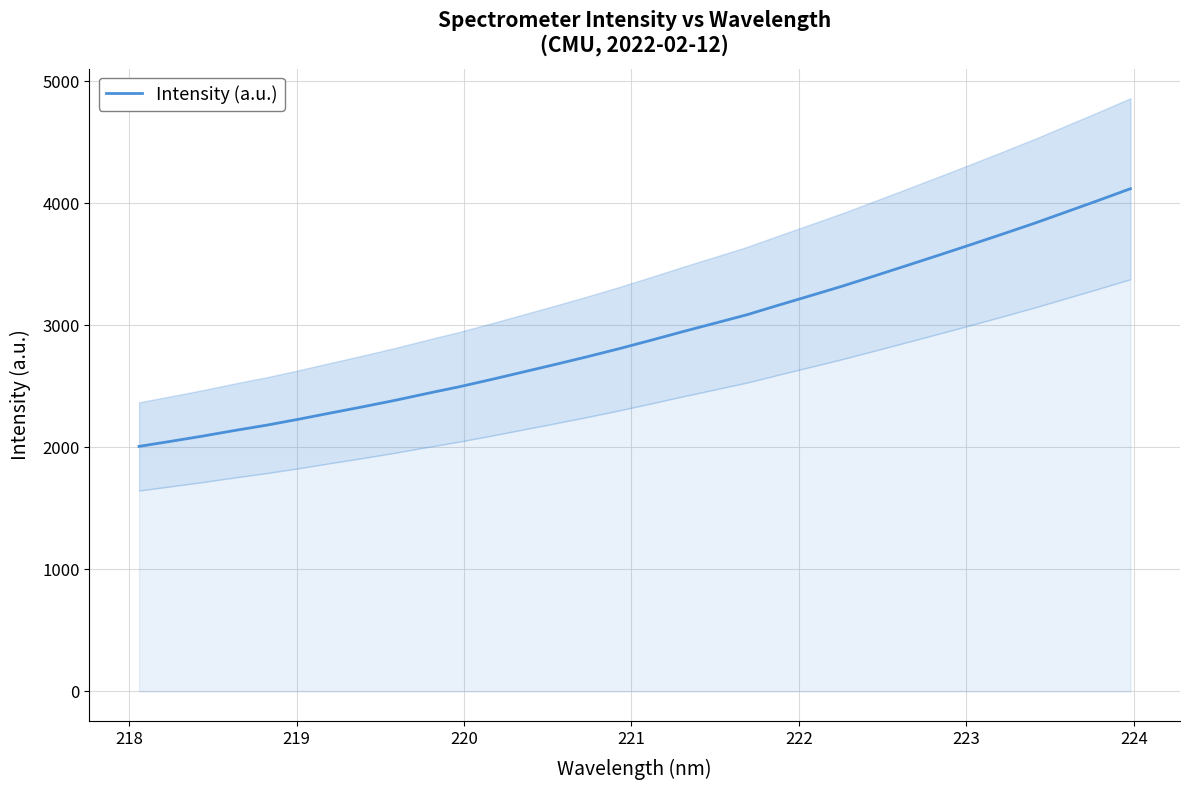

How many lines are shown in the chart?

1